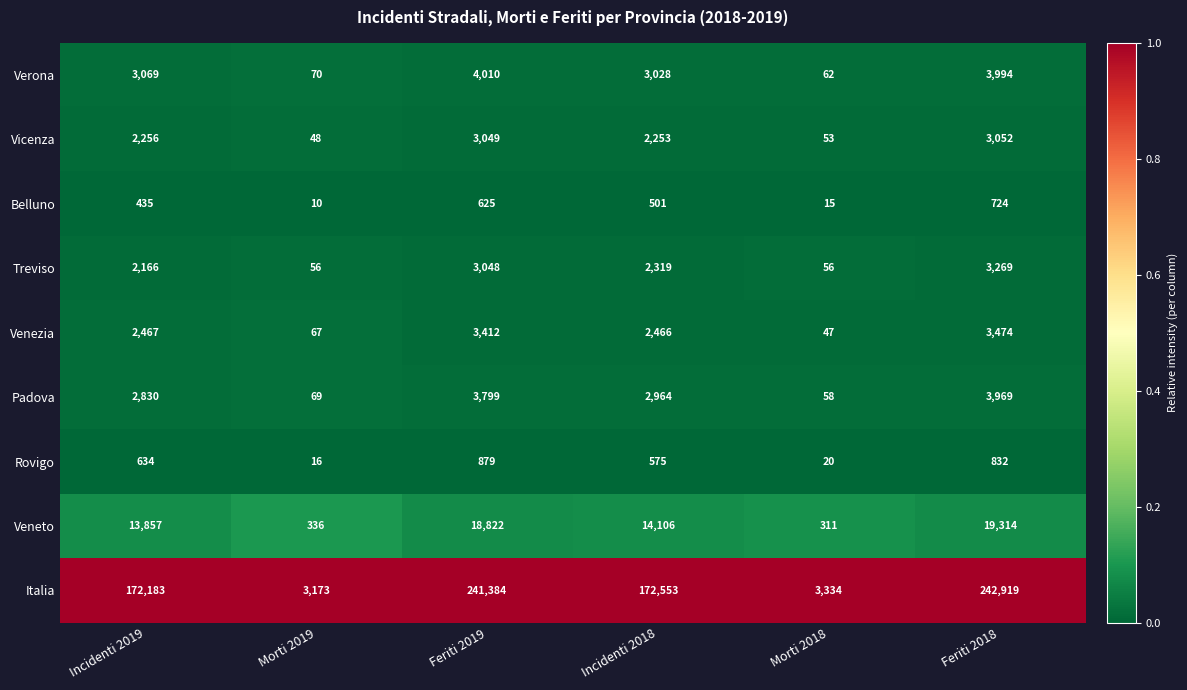

What is the spread (max minus min) of values at Morti 2019?

3163